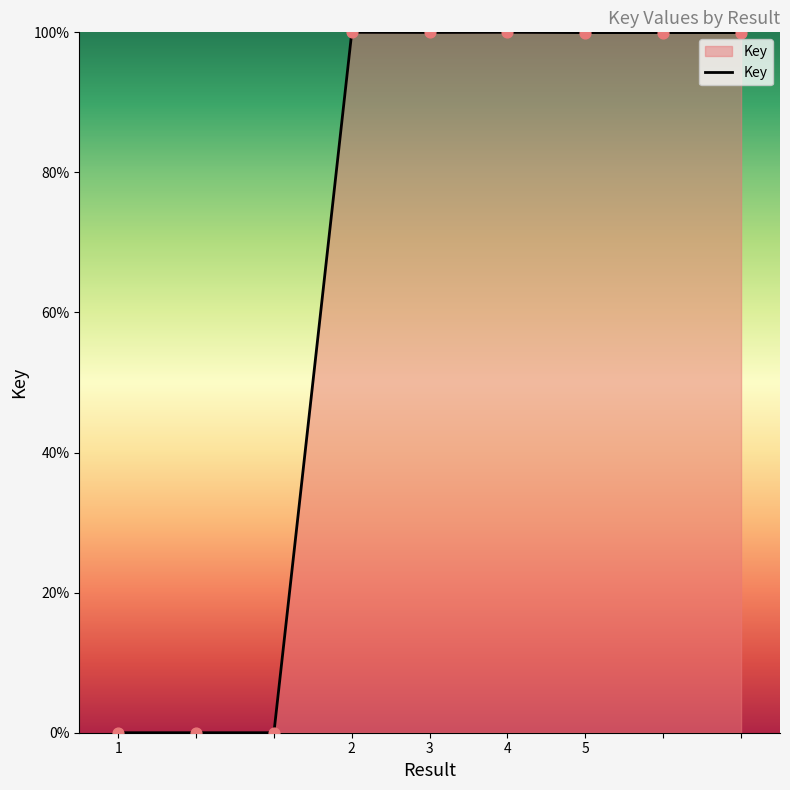

What is the greatest value displayed?

100.0